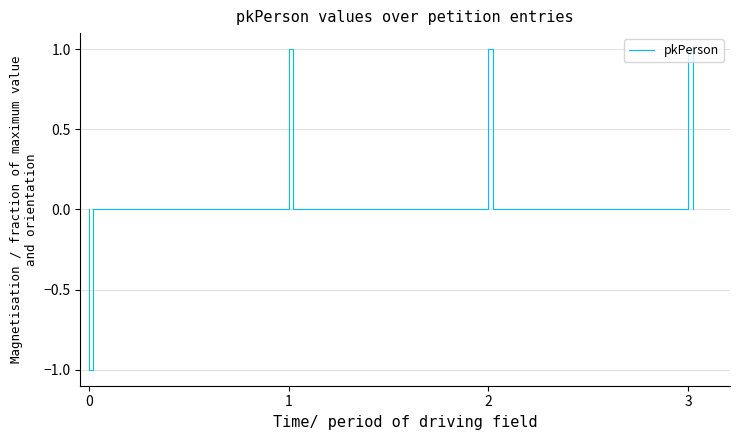

True or false: the data has more than 0 interior local peaks.

False